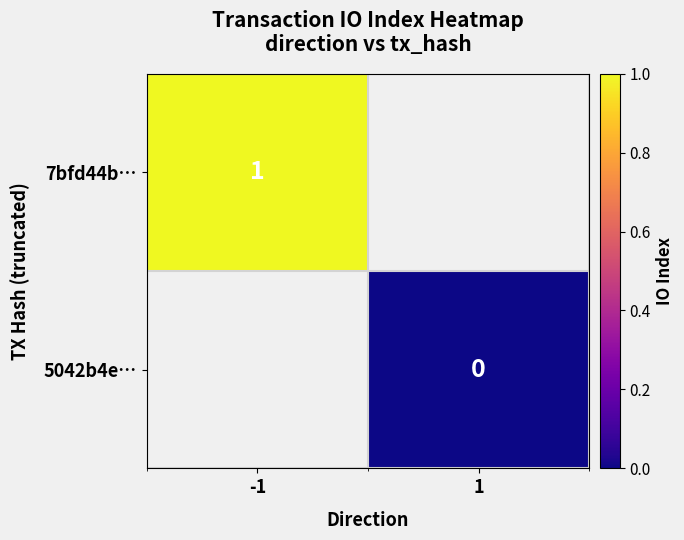

The value of 7bfd44b… at -1 is 1. True or false?

True